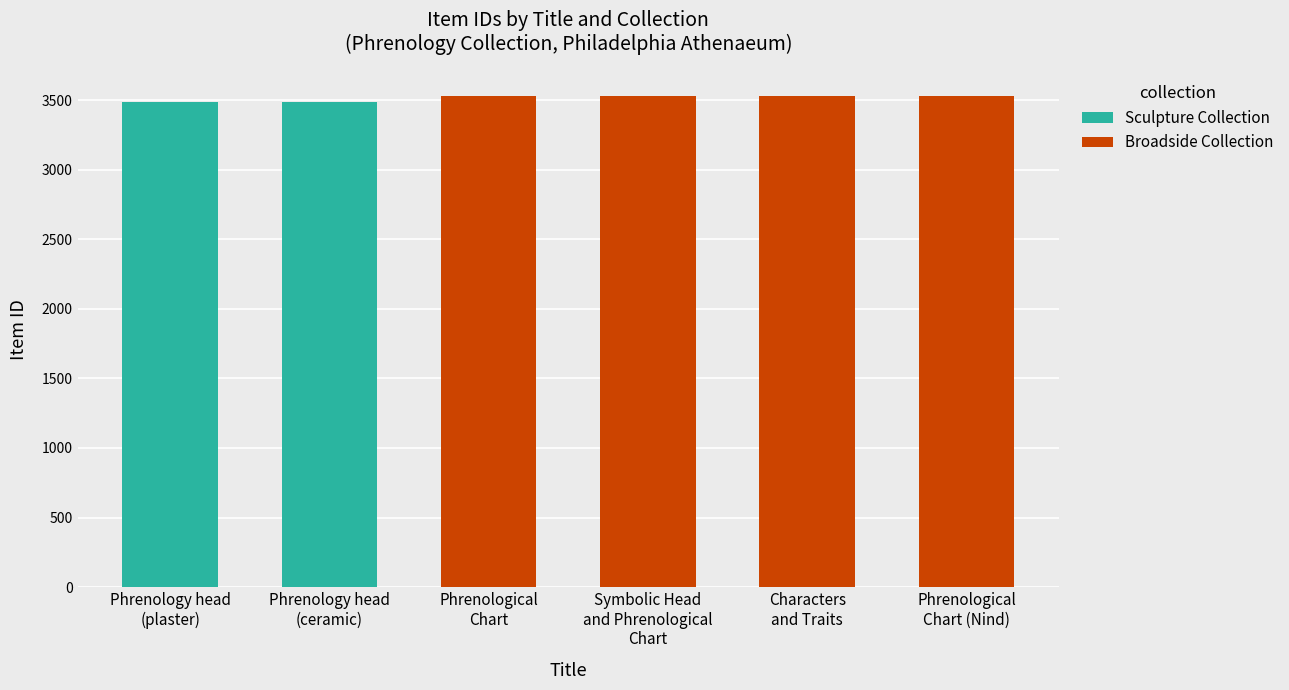

Is it true that the value at Characters and Traits is 3532?

True